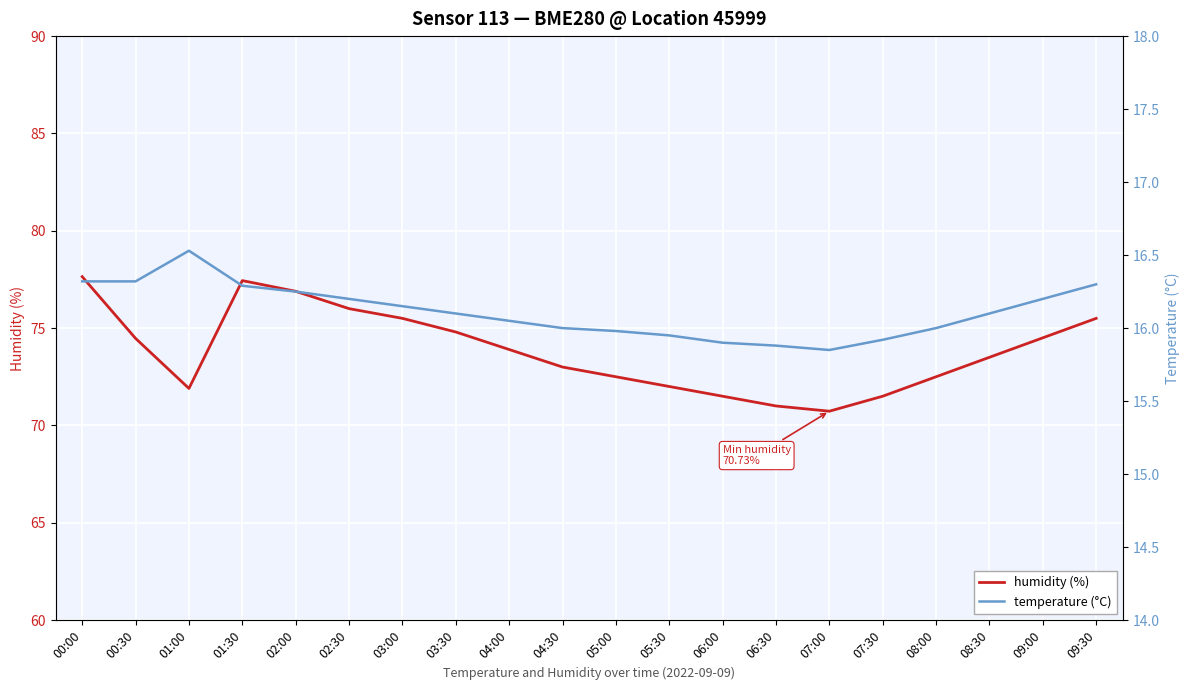

Where is humidity (%) nearest to the value 74?

04:00